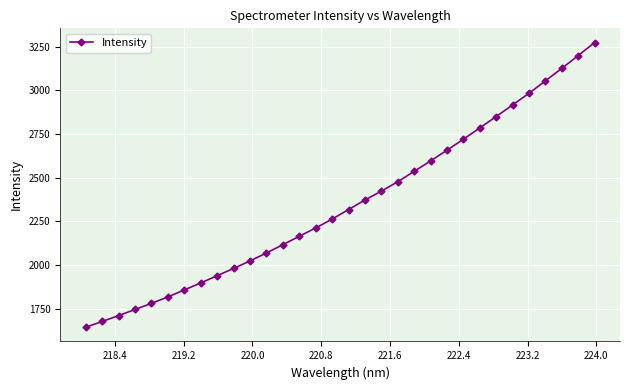

What is the minimum value shown in the chart?

1644.2